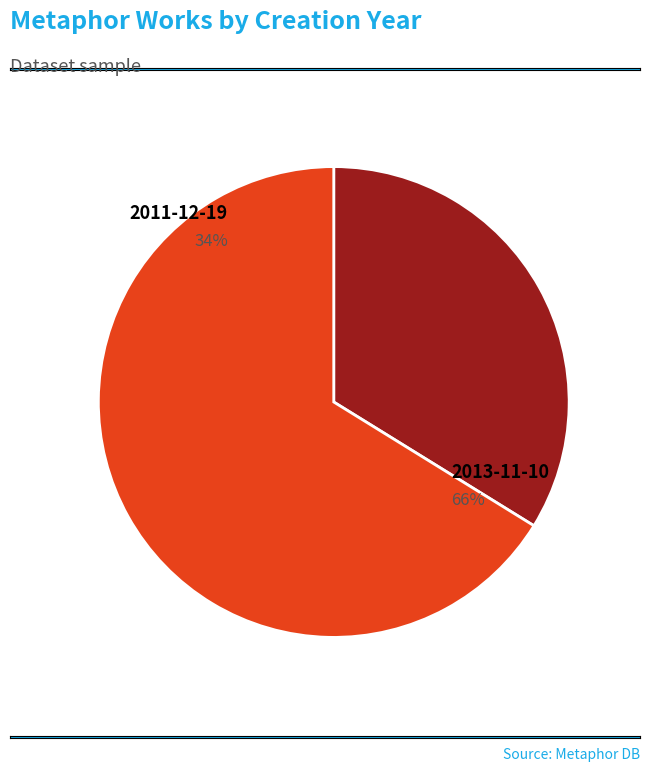

Rank the categories by value from lowest to highest.

2011-12-19, 2013-11-10